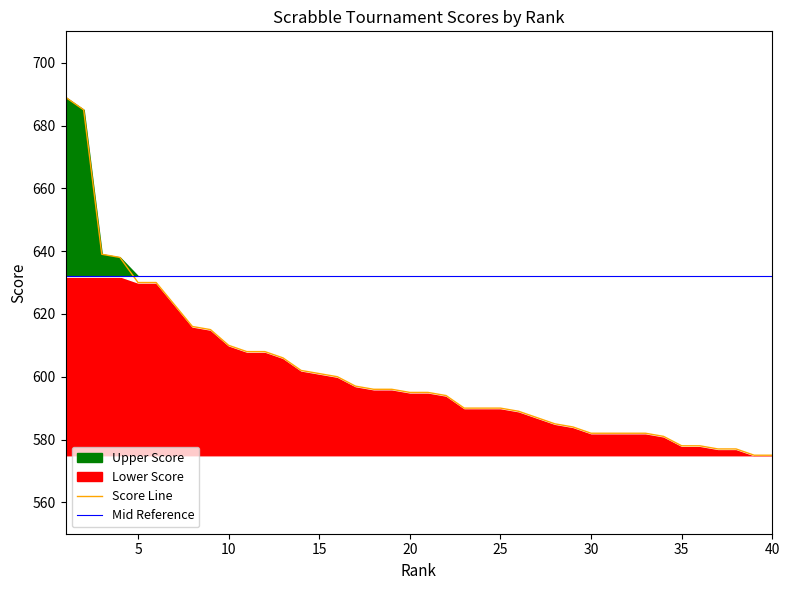

Rank the series by their average value, from lowest to highest.

Score Line, Mid Reference